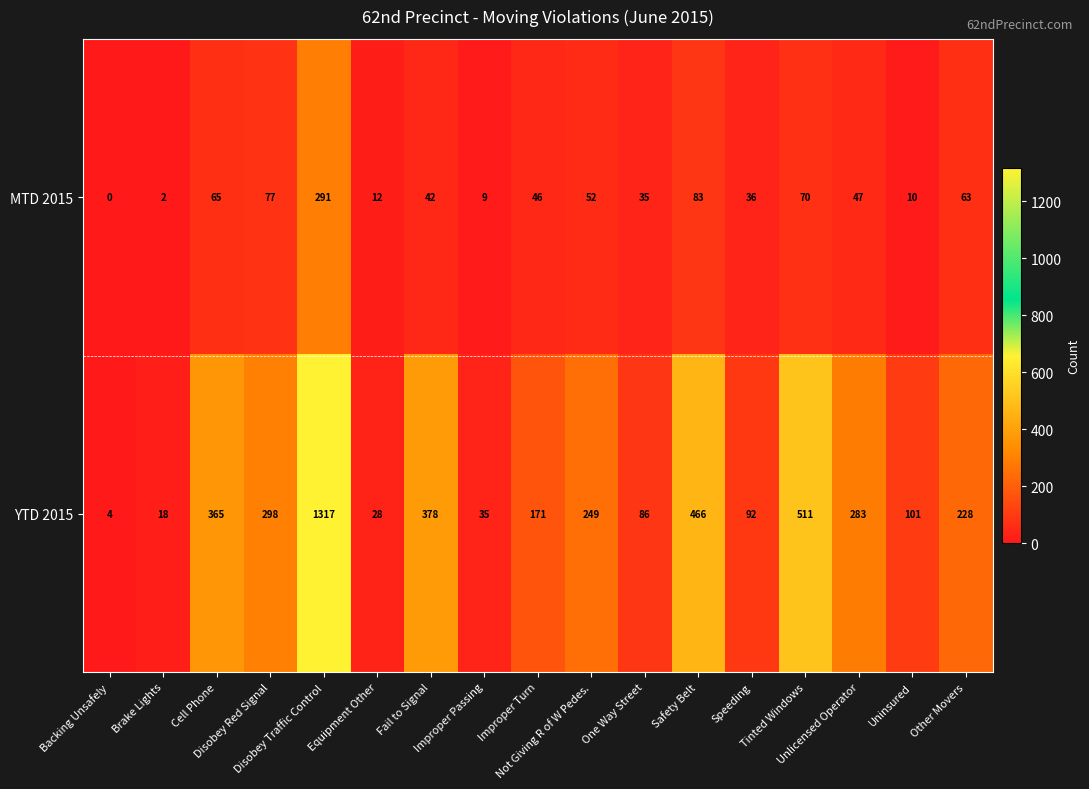

Which series has the widest spread of values?

YTD 2015